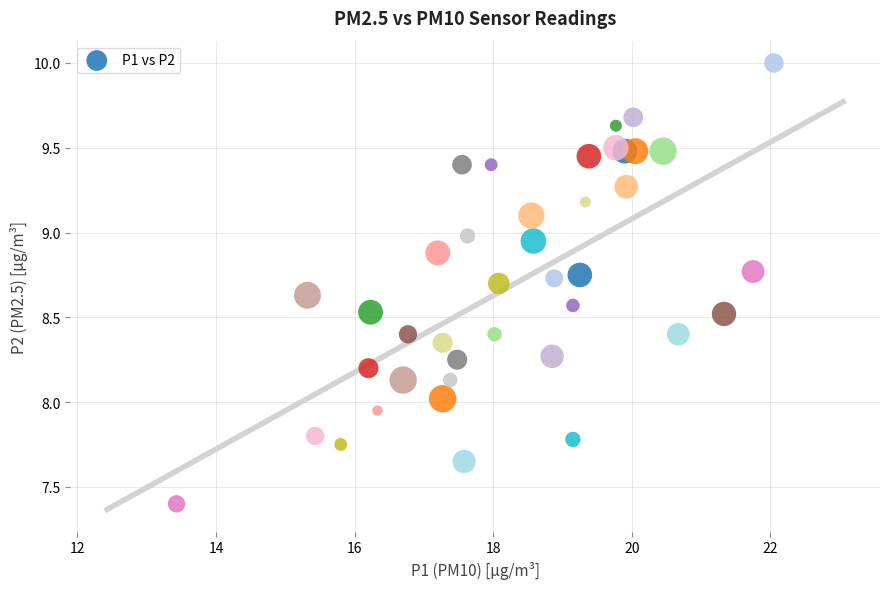

What is the range of Y values (max minus min)?

2.6